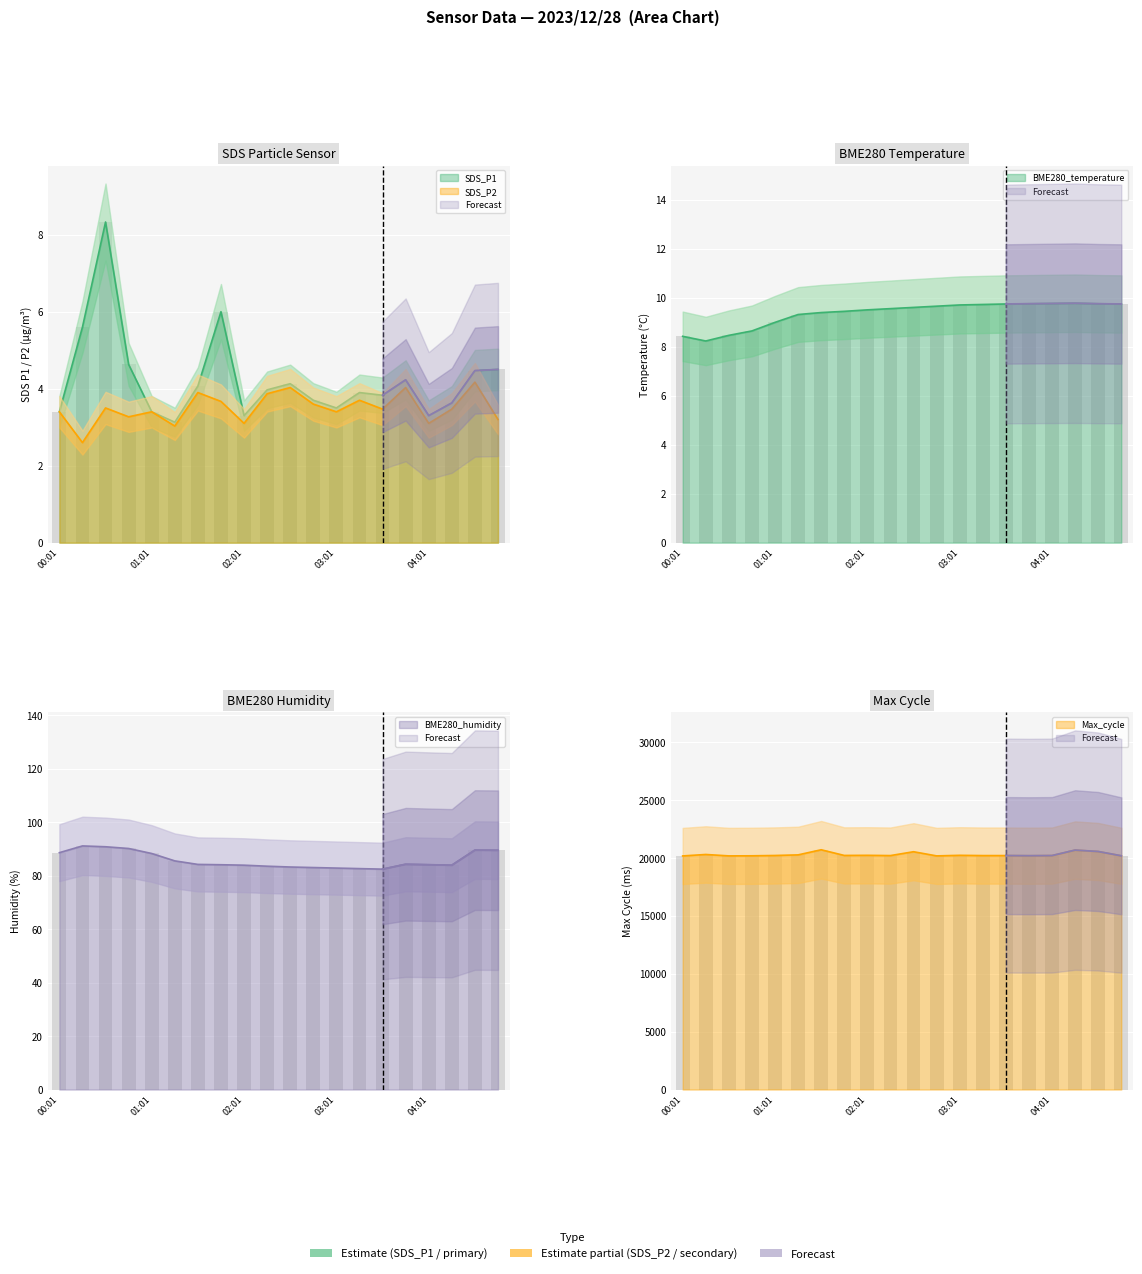

Which series has the widest spread of values?

Max_cycle